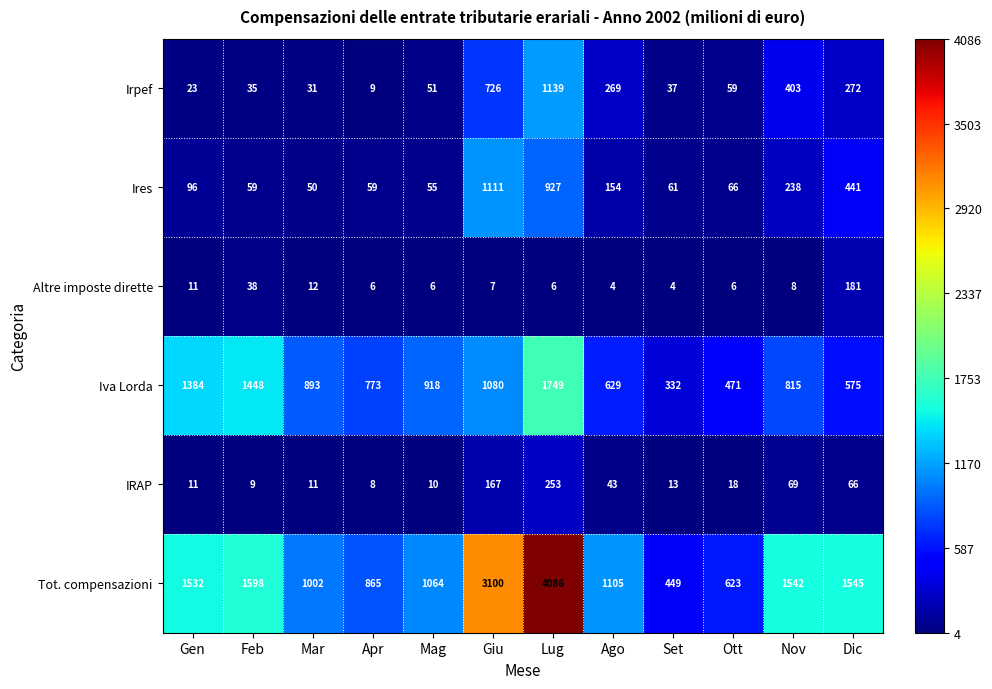

At Dic, list the series in order from largest to smallest.

Tot. compensazioni, Iva Lorda, Ires, Irpef, Altre imposte dirette, IRAP